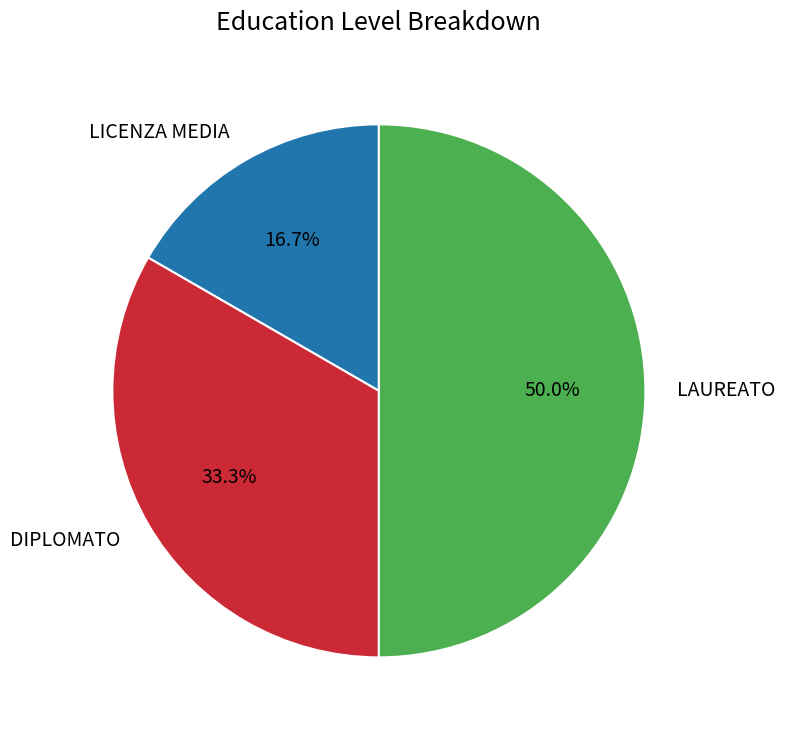

Is it true that LICENZA MEDIA is 3% of the pie?

False